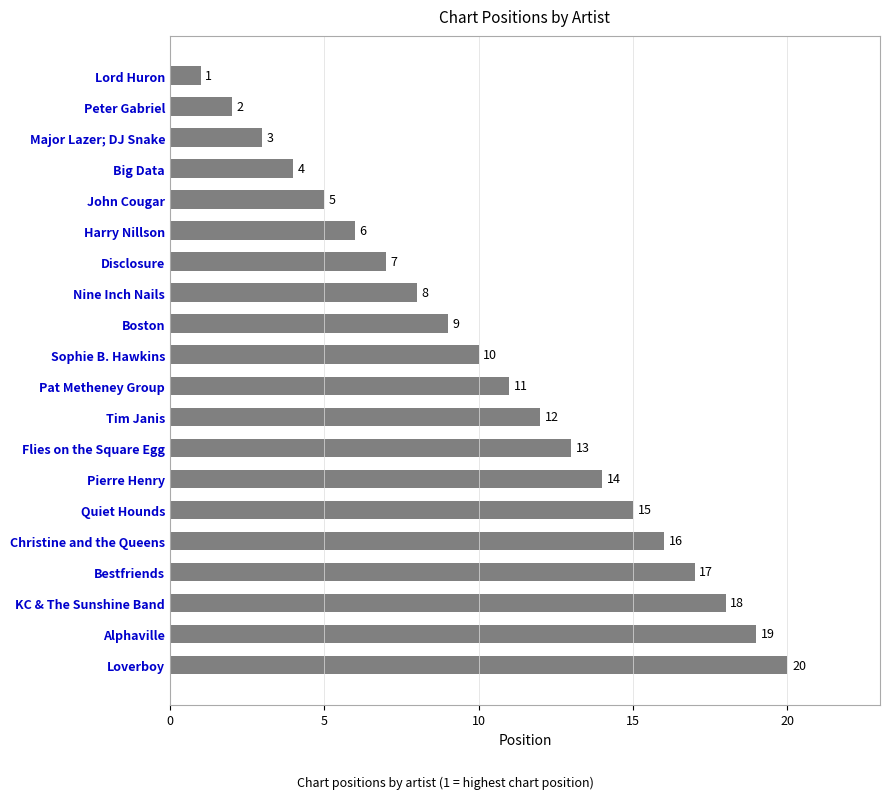

What position from the bottom is Boston?

12